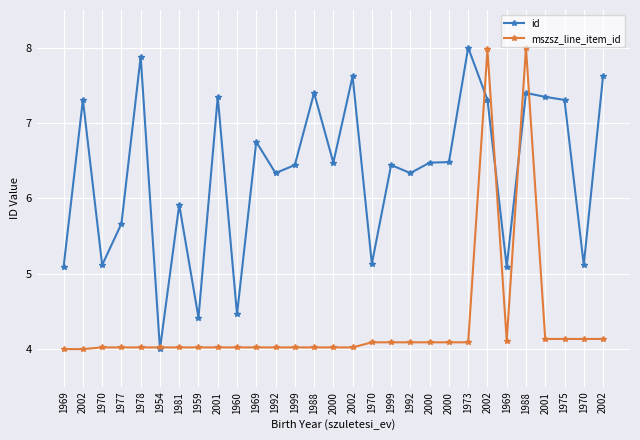

What are all the series names shown in the legend?

id, mszsz_line_item_id